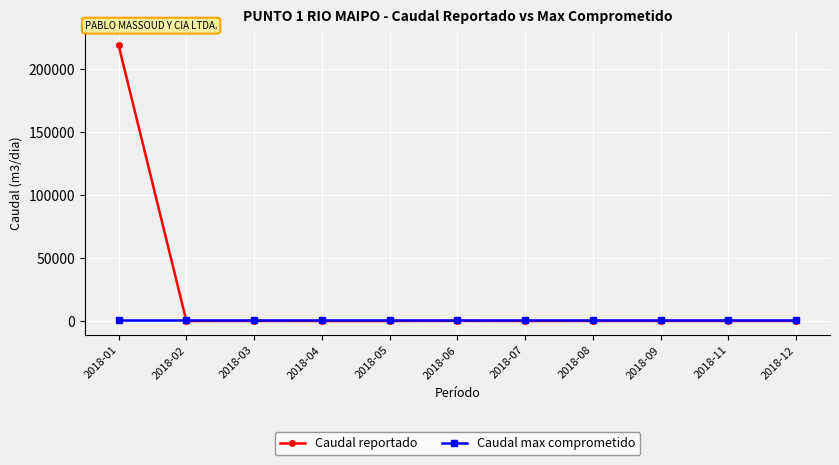

At how many categories does at least one series exceed 146383?

1